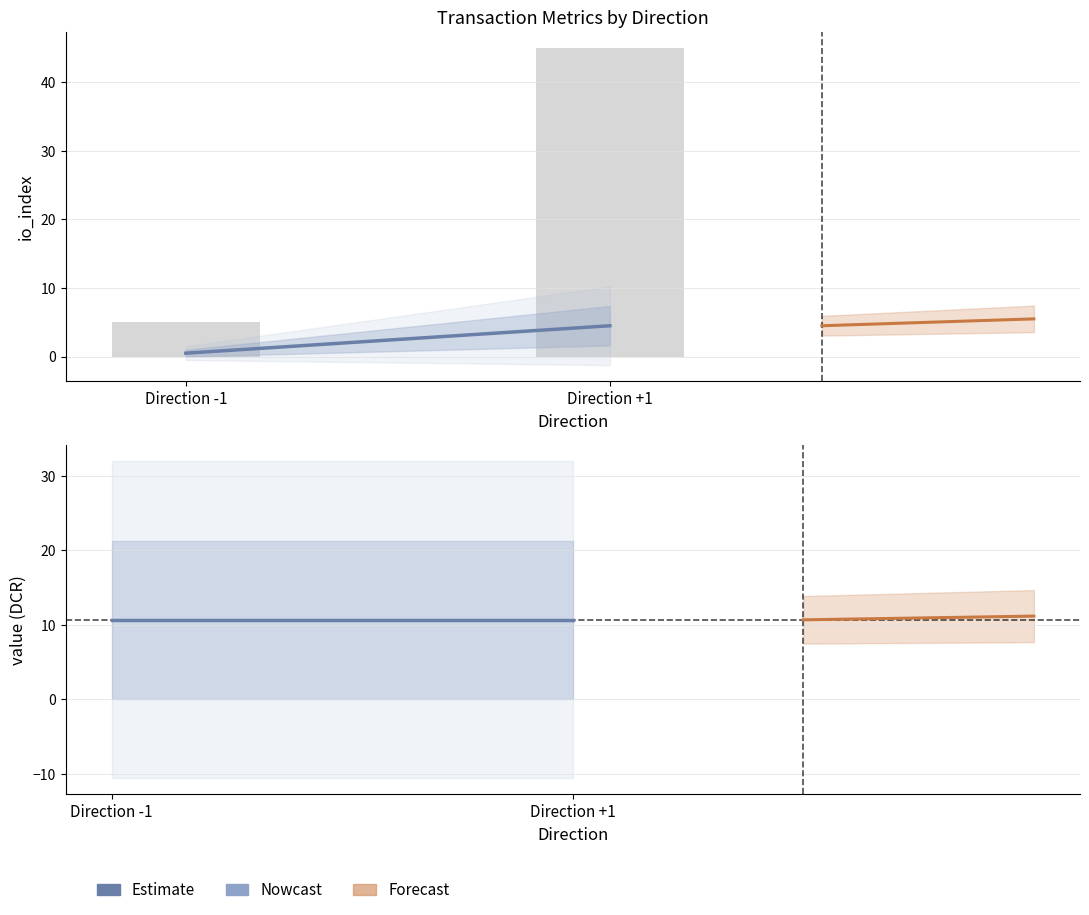

What position from the left is Direction -1?

1